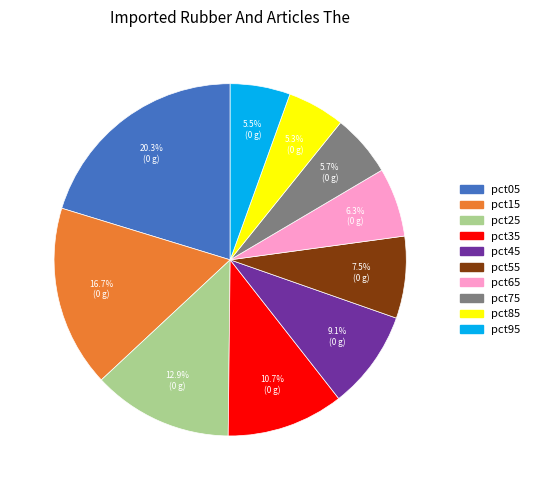

Which has a higher value, pct95 or pct55?

pct55